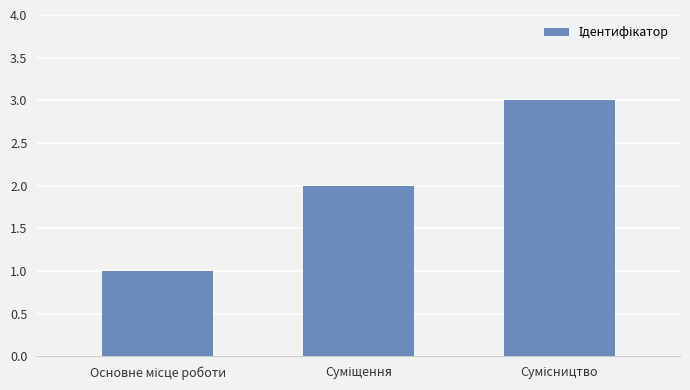

Reading left to right, extract all data points from this chart.

1	2	3